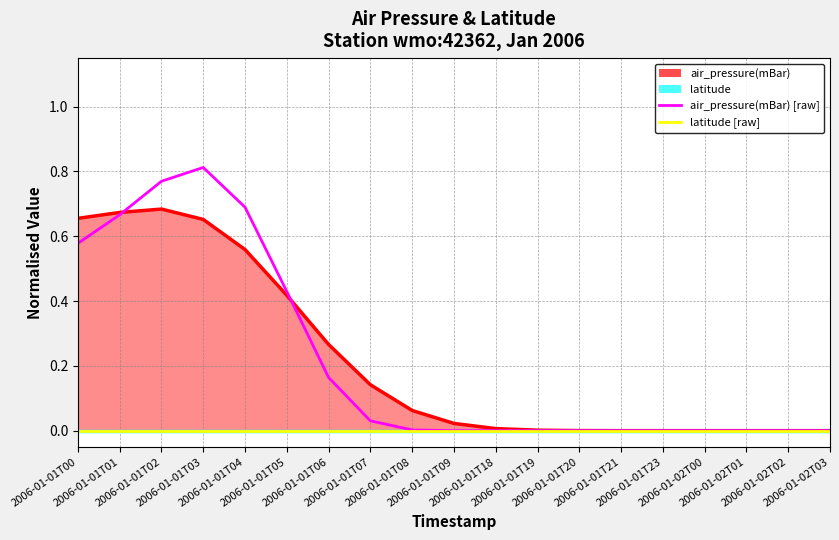

Where is air_pressure(mBar) [raw] nearest to the value 0?

2006-01-01T18